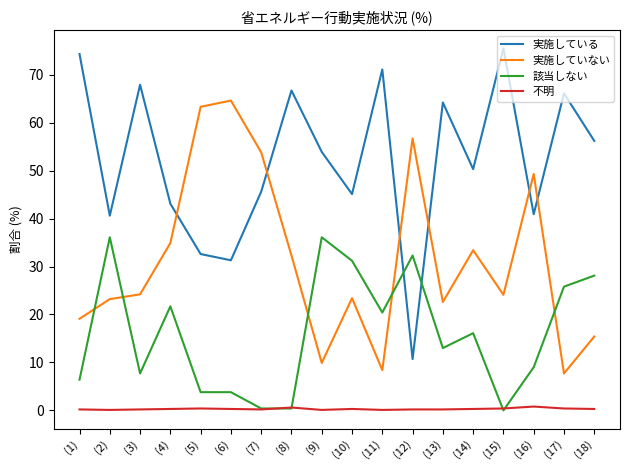

Which series ends up on top after the final intersection of 該当しない and 実施していない?

該当しない